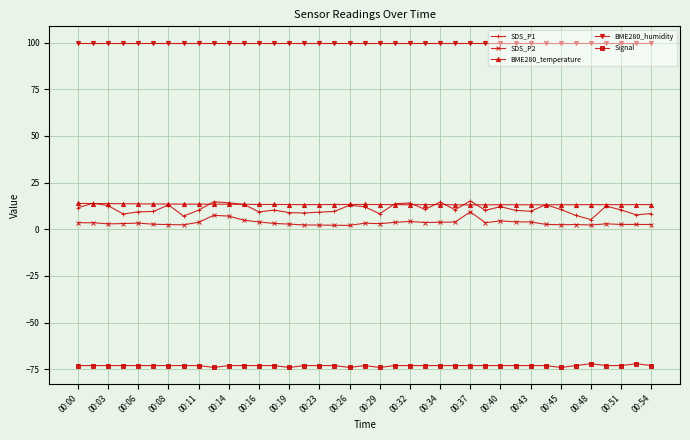

At how many categories does at least one series exceed 37?

39